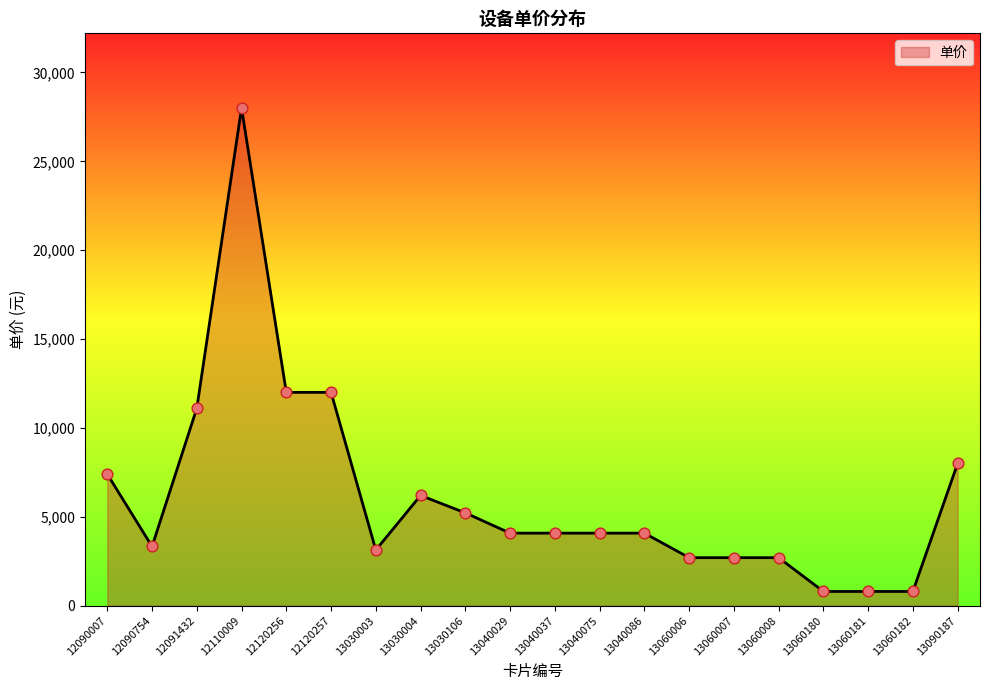

What is the change in value from 13030004 to 13030106?

-980